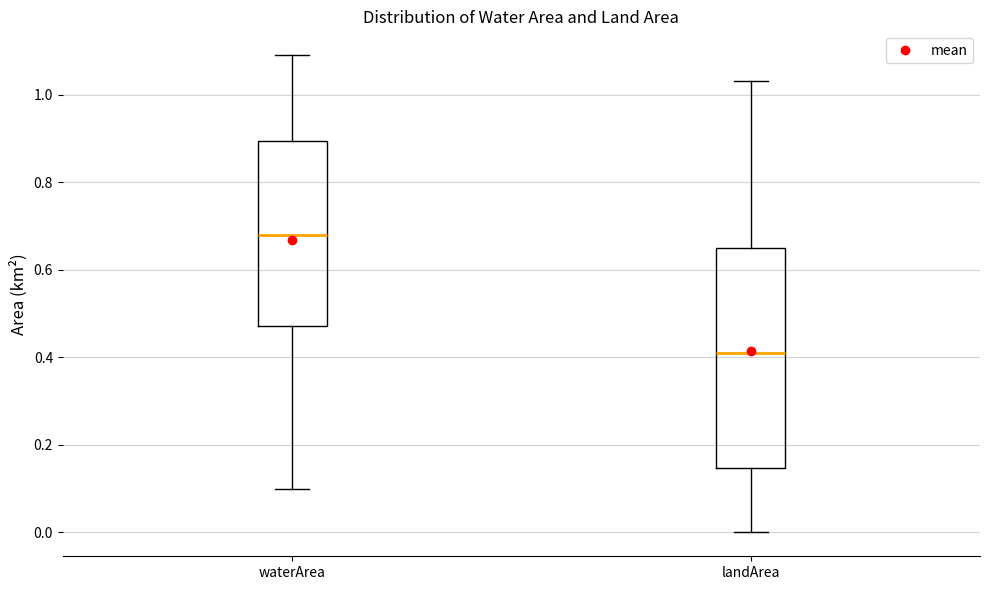

Reading left to right, read every box against the y-axis: the position of its median line, the range the box covers, and the ends of its whiskers. The values are not printed on the chart, so give them approximately, as read against the axis.

waterArea: median 0.68, box 0.48 to 0.90, whiskers 0.10 to 1.10
landArea: median 0.42, box 0.14 to 0.66, whiskers 0.00 to 1.04